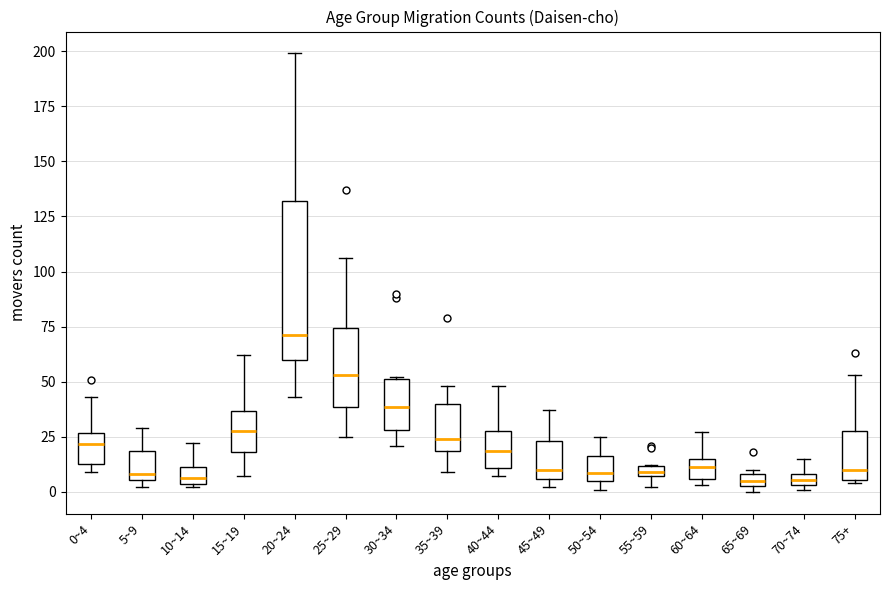

Where is the lower edge of the box for 40~44 on the y-axis? The values are not printed on the chart, so give them approximately, as read against the axis.

10